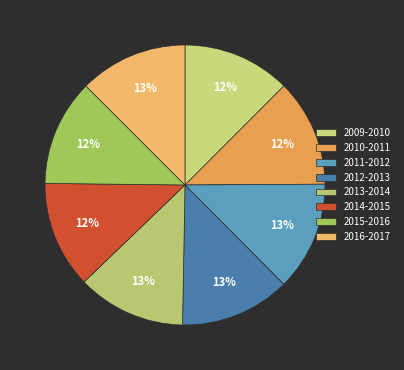

Is 2012-2013 the majority of the pie?

No